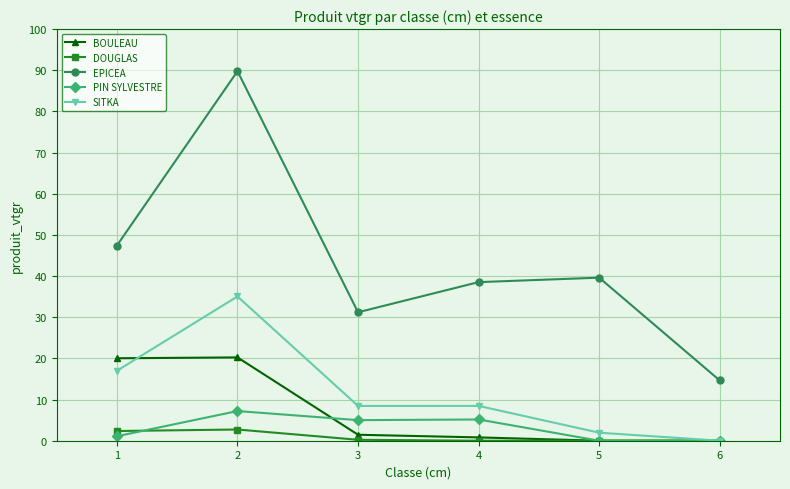

At how many categories does at least one series exceed 50?

1